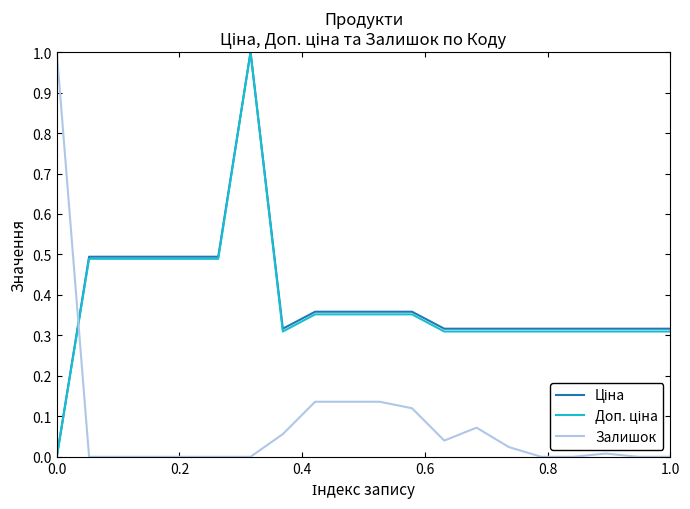

What is the greatest value displayed?

1.0